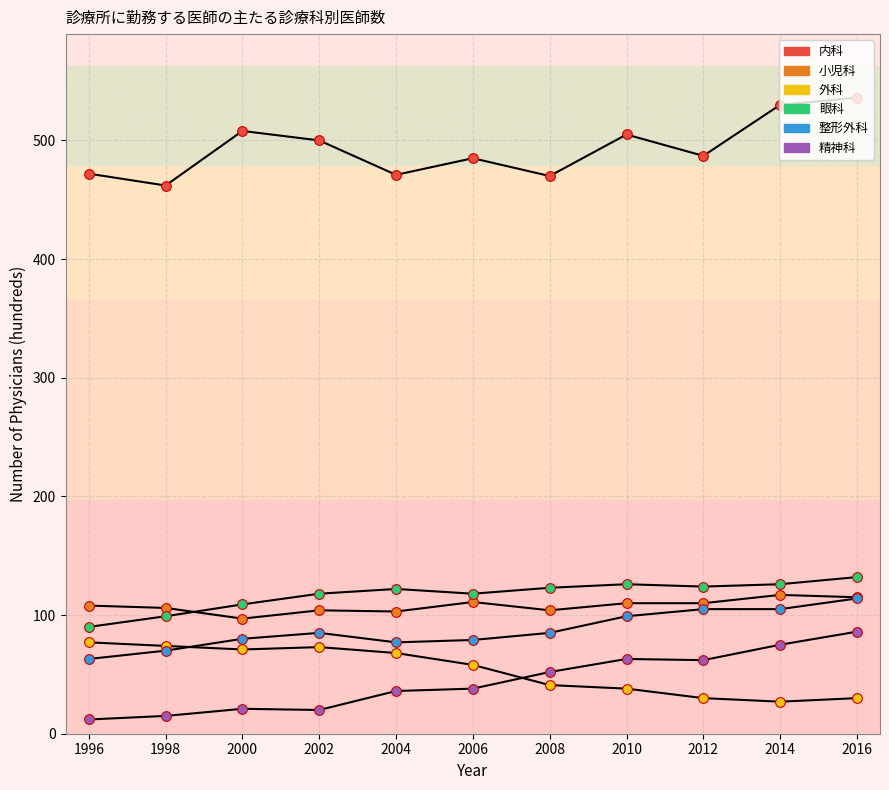

Which series has the largest total across all categories?

内科